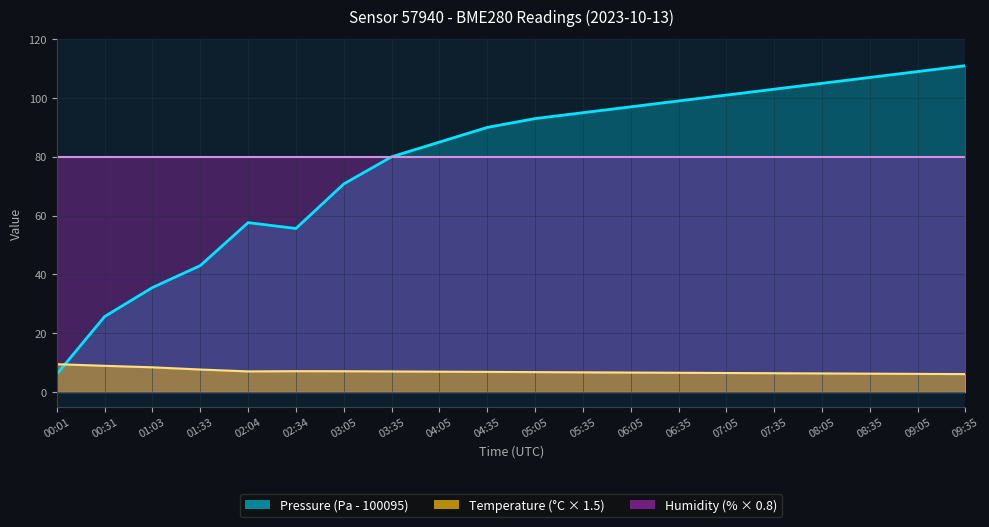

What is the minimum value for Temperature?

6.1